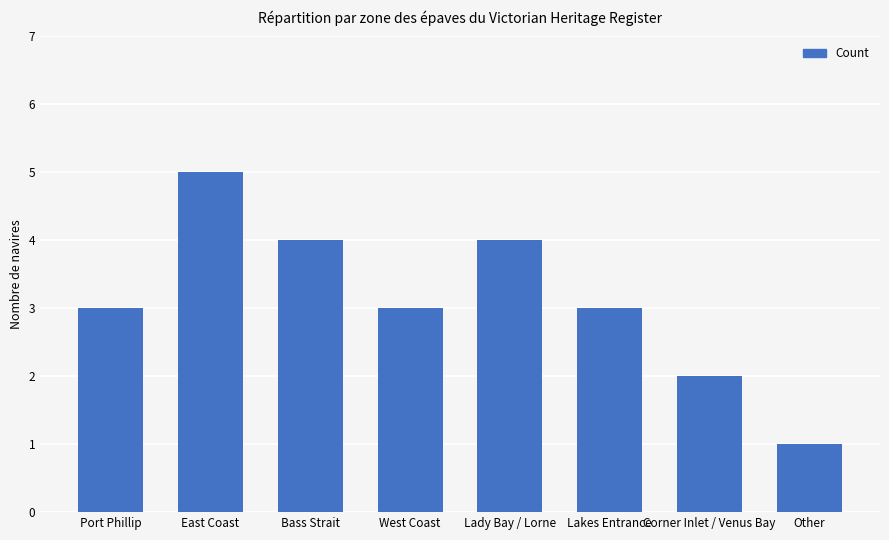

What value does the data have at Lady Bay / Lorne?

4